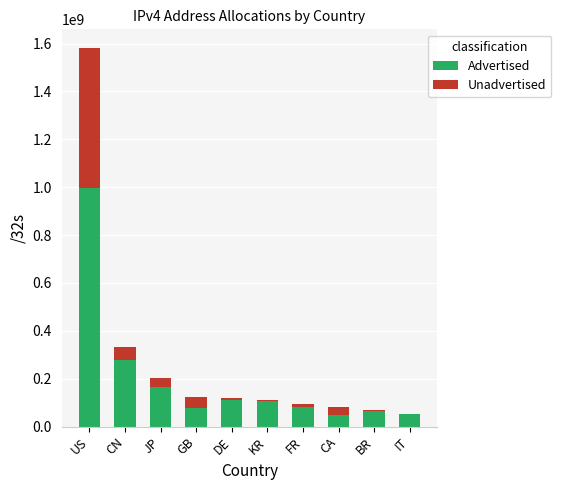

Are the bars horizontal?

No